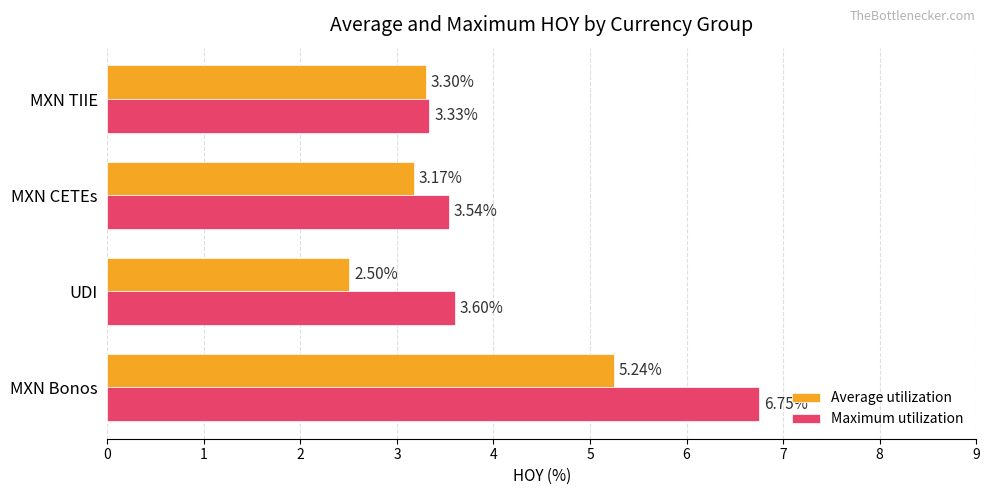

Which series has the largest total across all categories?

Maximum utilization